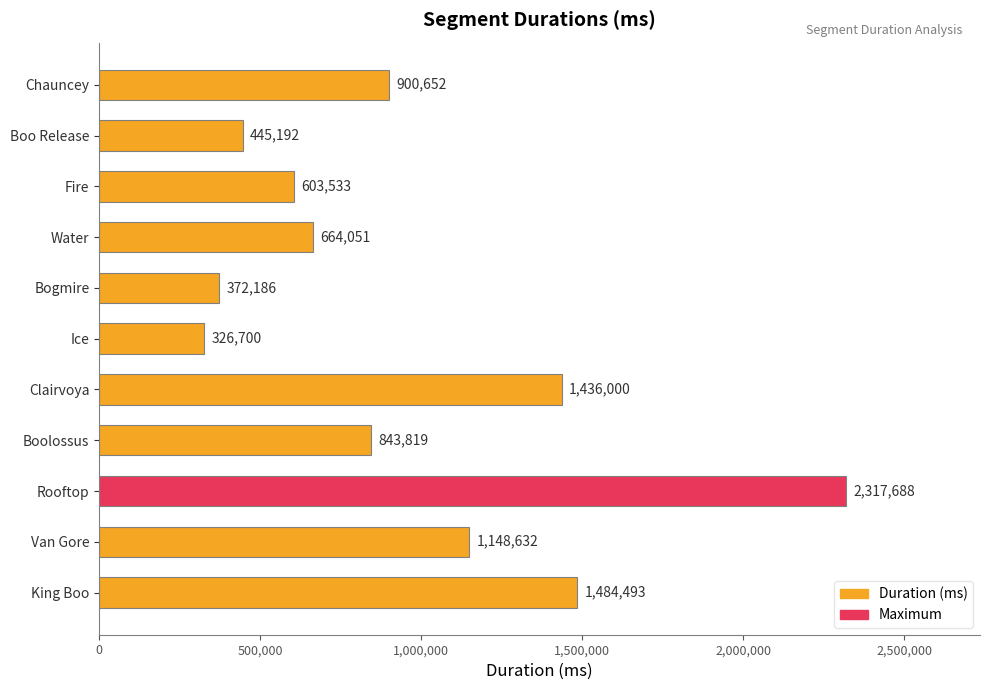

Where is the data nearest to the value 1322194?

Clairvoya